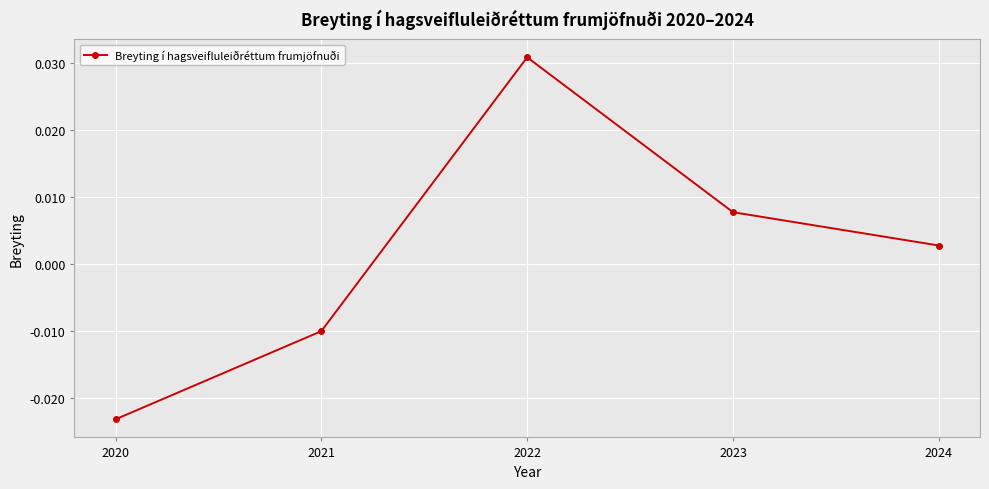

Where is the first local maximum?

2022